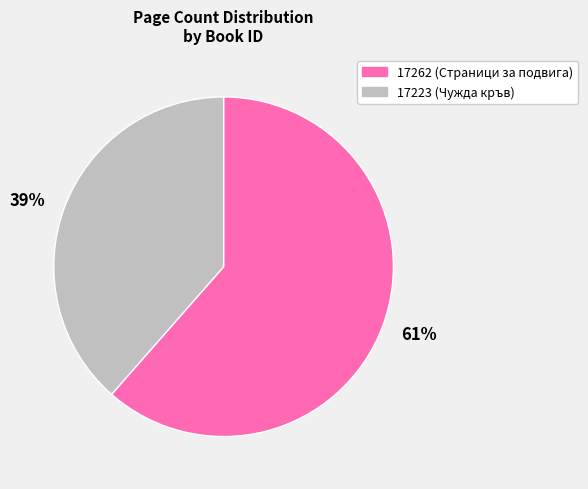

Which category has the biggest portion of the pie?

61%